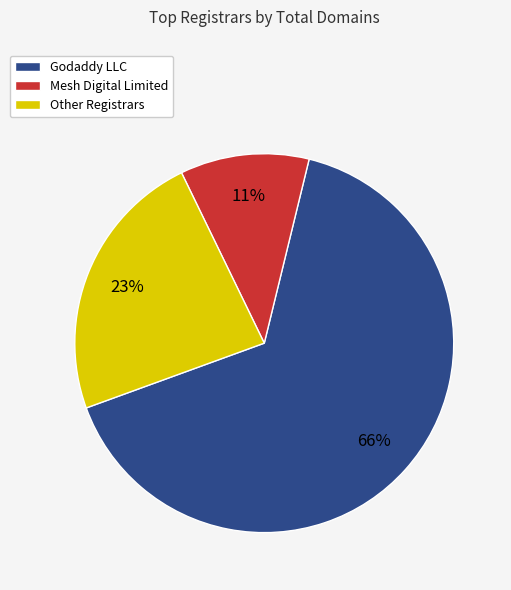

To the nearest percent, what portion does Godaddy LLC represent?

66%